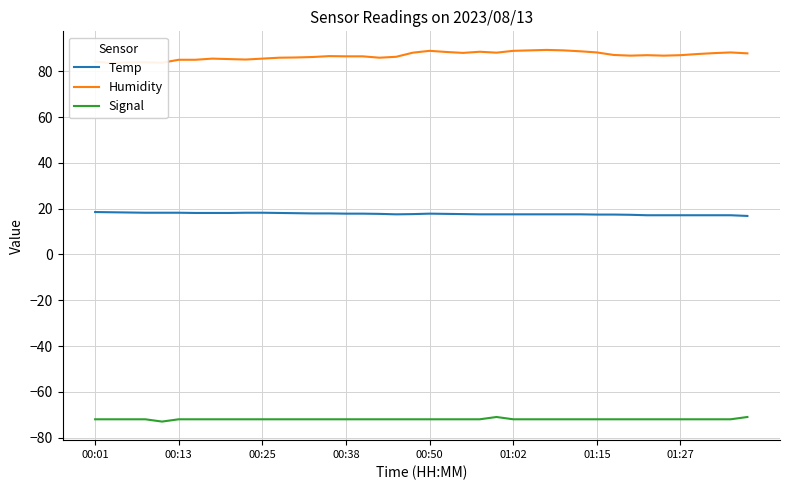

What is the difference between the maximum and second lowest values in the Humidity series?

5.6